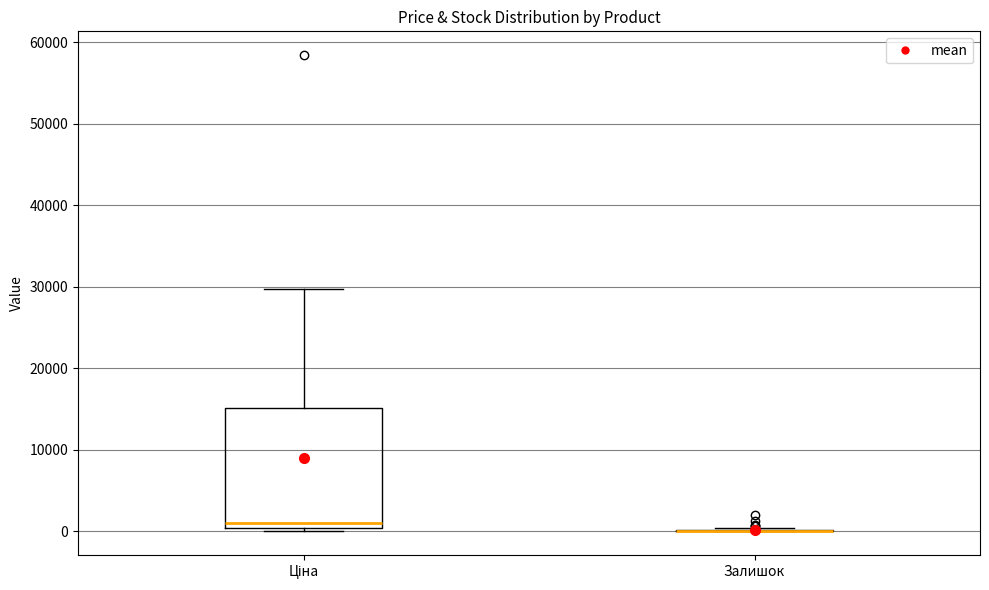

Where is the upper edge of the box for Ціна on the y-axis? The values are not printed on the chart, so give them approximately, as read against the axis.

15000